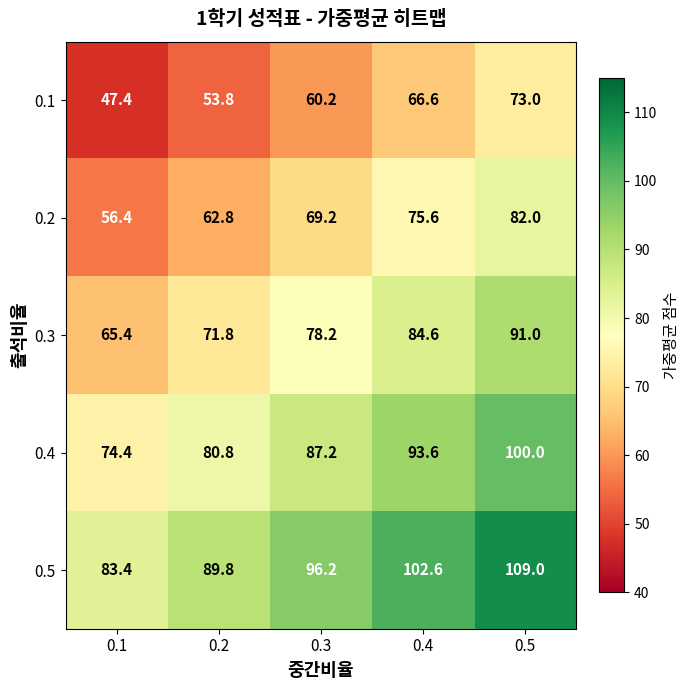

Which series has the largest total across all categories?

0.5